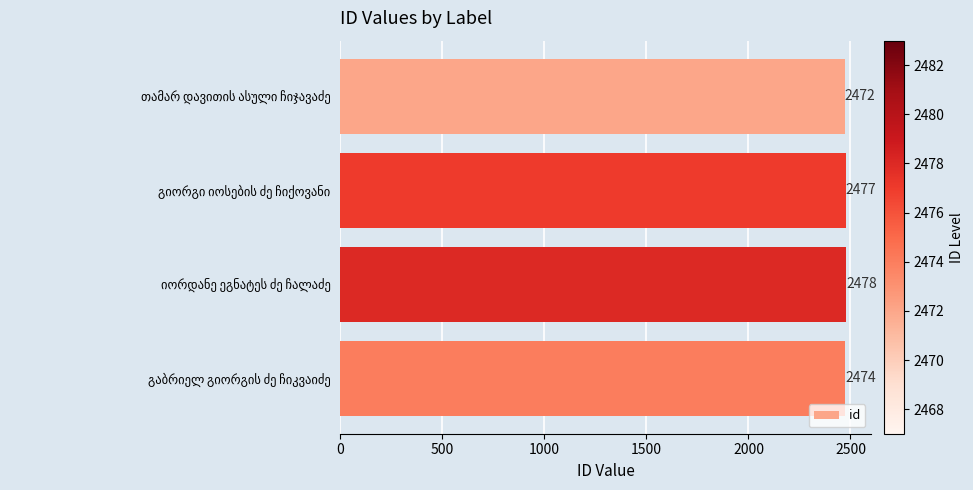

What is the maximum value shown in the chart?

2478